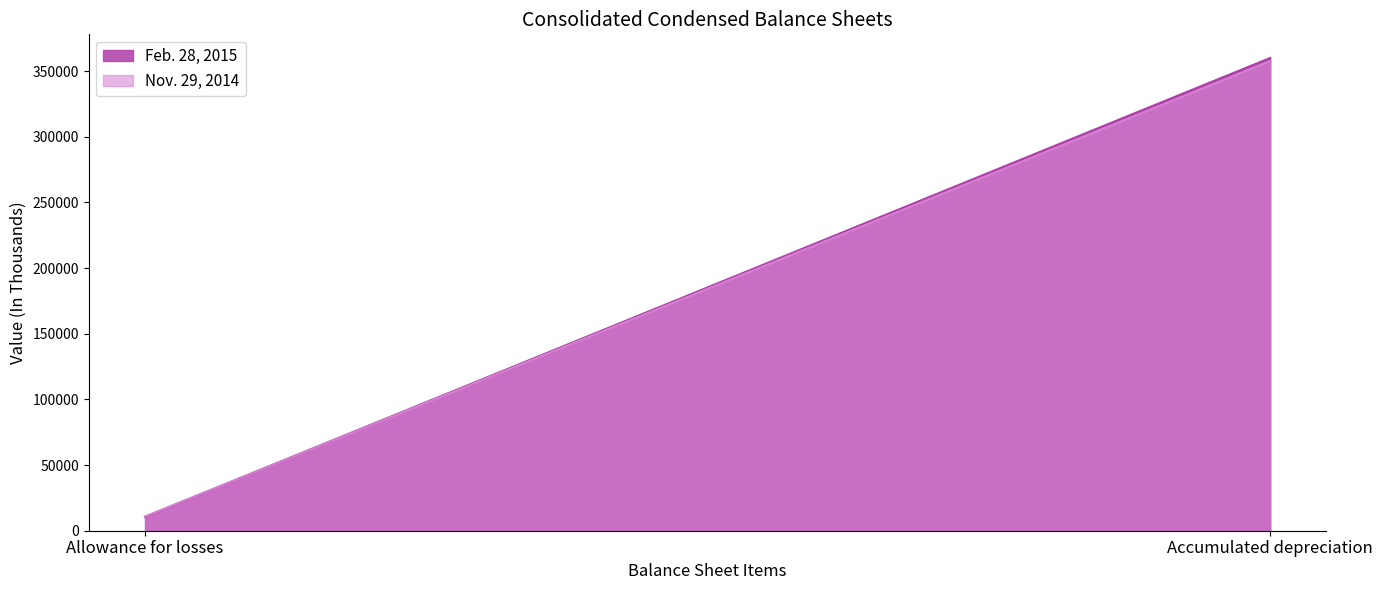

What is the minimum value shown in the chart?

10579